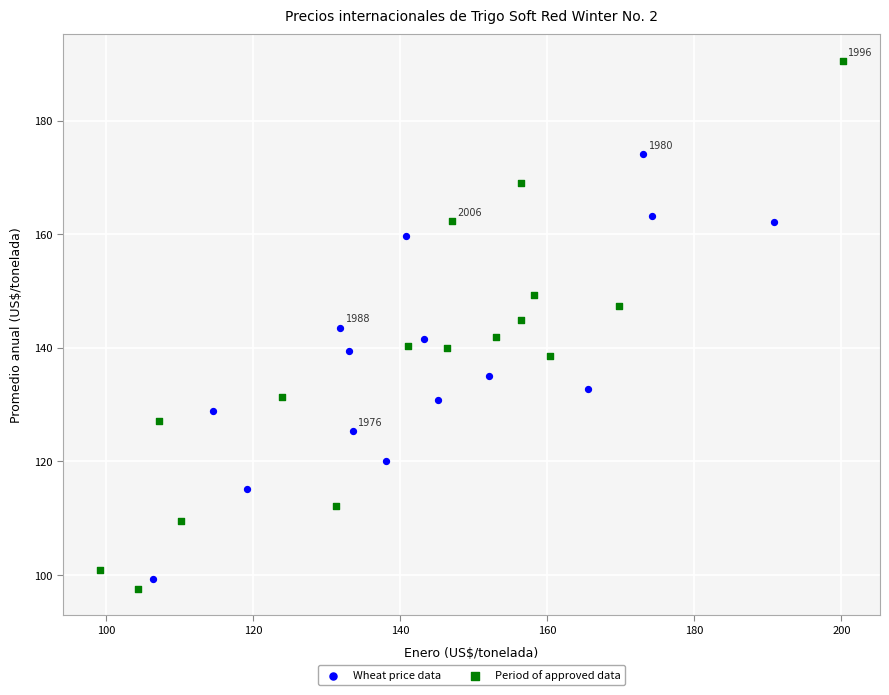

Which series has the largest Y range (max minus min)?

Period of approved data